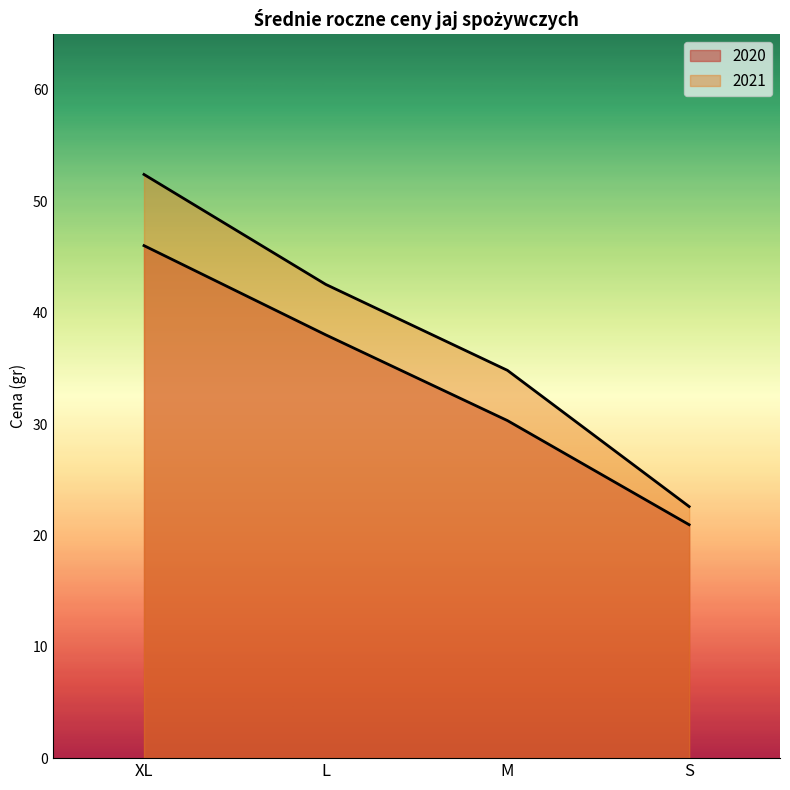

At which label does 2020 first exceed 38?

XL